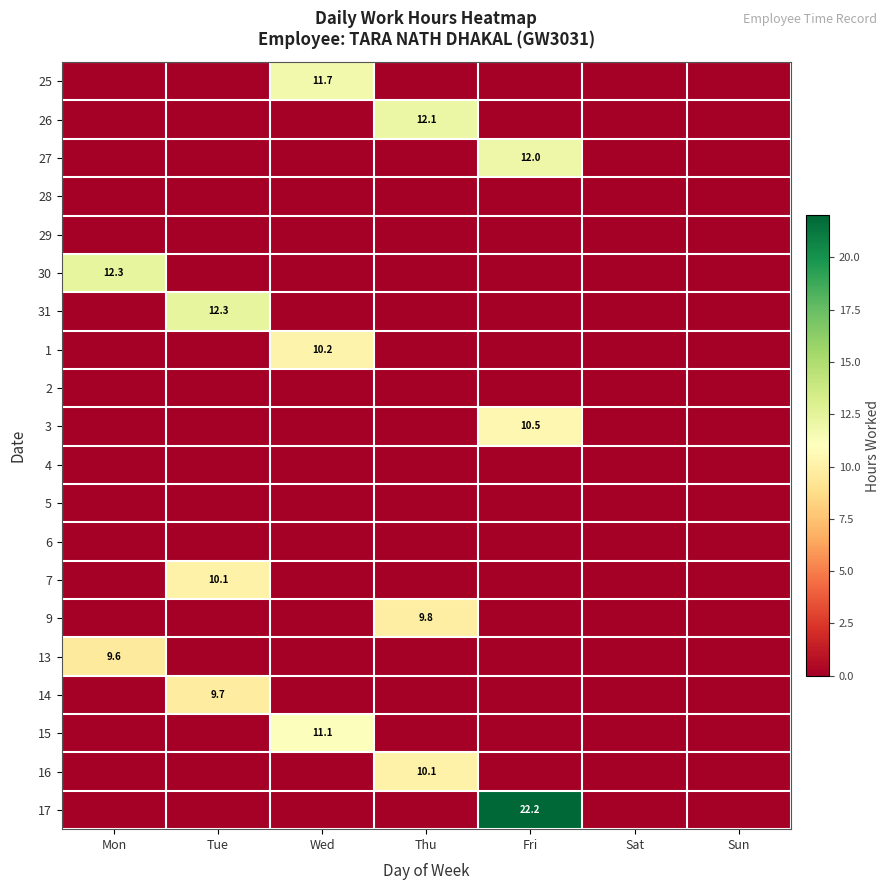

At how many categories does at least one series exceed 18?

1